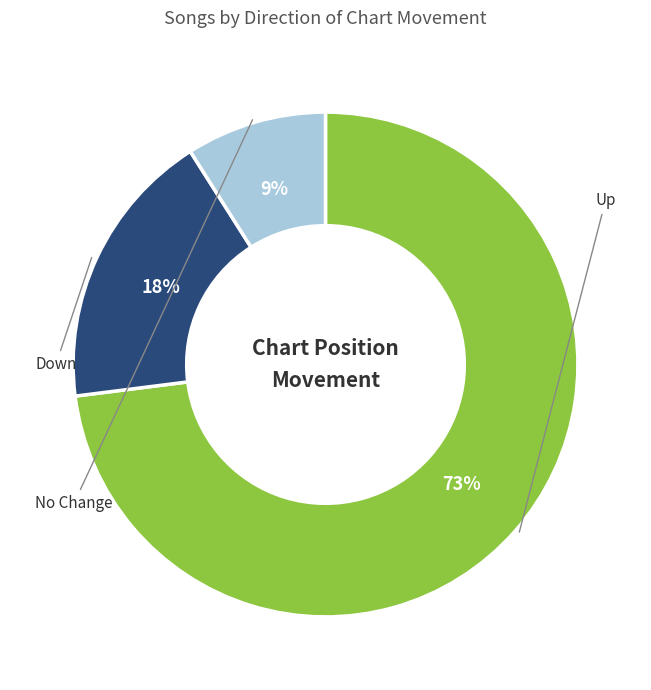

To the nearest percent, what is the difference between the largest and smallest slice percentages?

64%